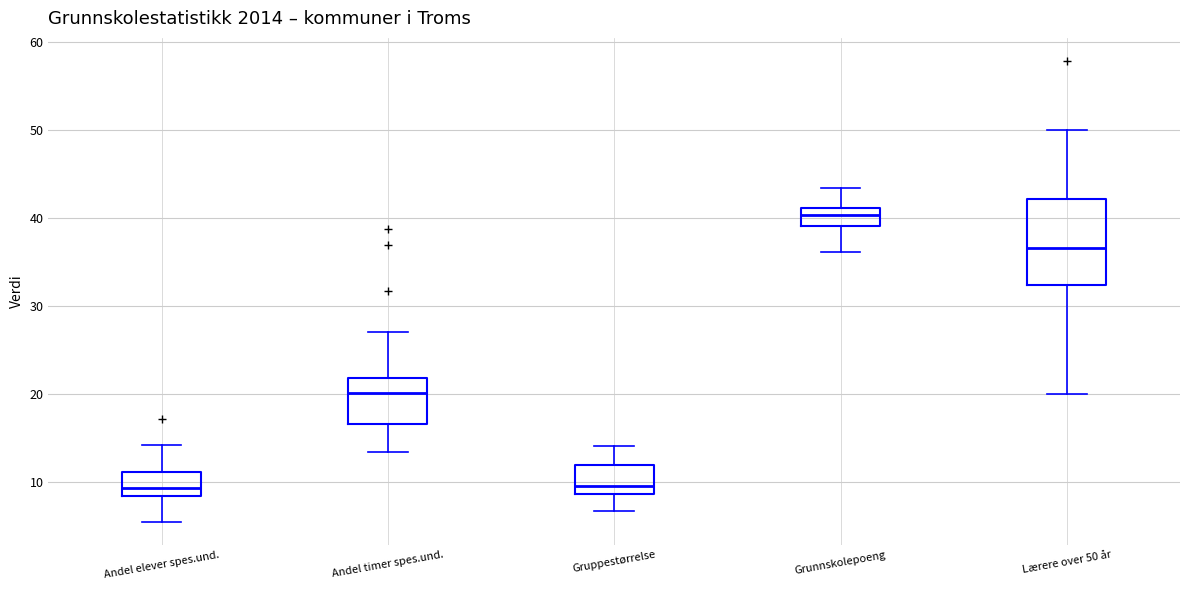

Reading left to right, read every box against the y-axis: the position of its median line, the range the box covers, and the ends of its whiskers. The values are not printed on the chart, so give them approximately, as read against the axis.

Andel elever spes.und.: median 9, box 8 to 11, whiskers 5 to 14
Andel timer spes.und.: median 20, box 17 to 22, whiskers 13 to 27
Gruppestørrelse: median 10, box 9 to 12, whiskers 7 to 14
Grunnskolepoeng: median 40, box 39 to 41, whiskers 36 to 43
Lærere over 50 år: median 37, box 32 to 42, whiskers 20 to 50